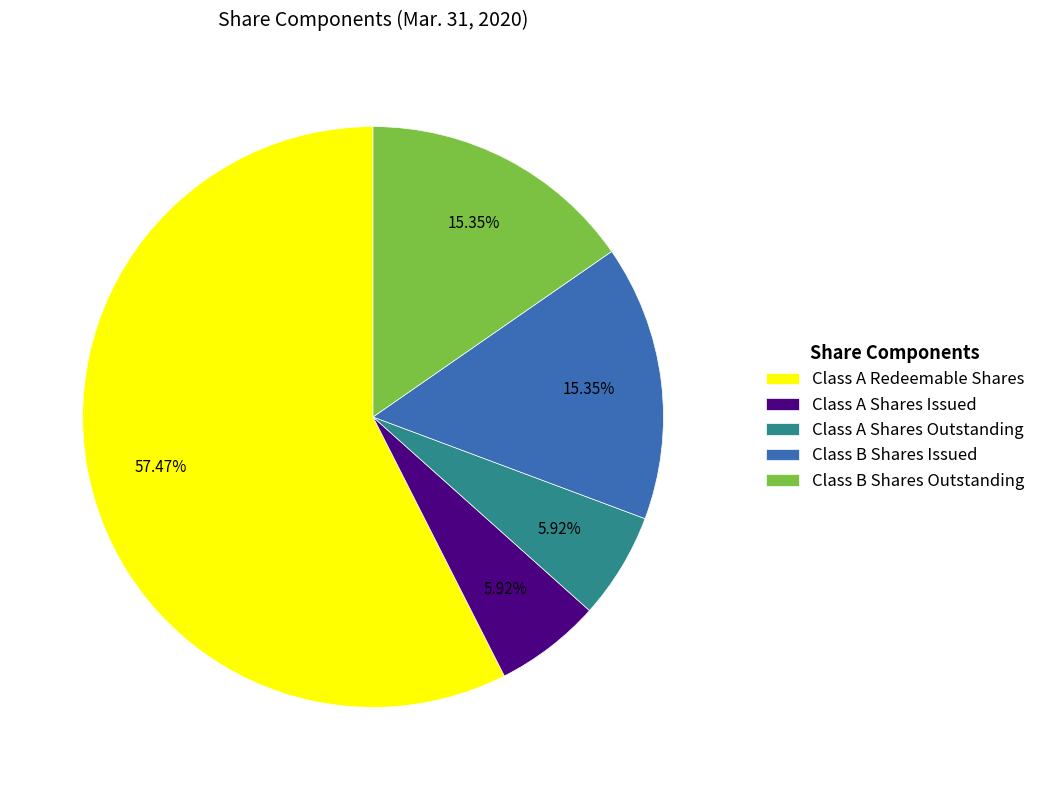

Is there any slice that represents more than half of the pie?

Yes